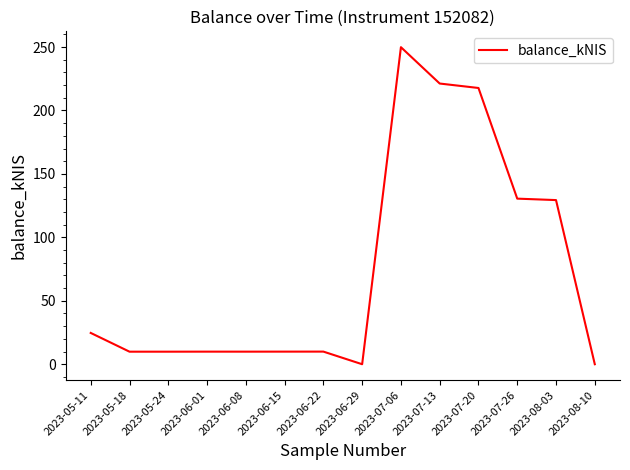

Is it true that the value at 2023-08-03 is 46.5?

False